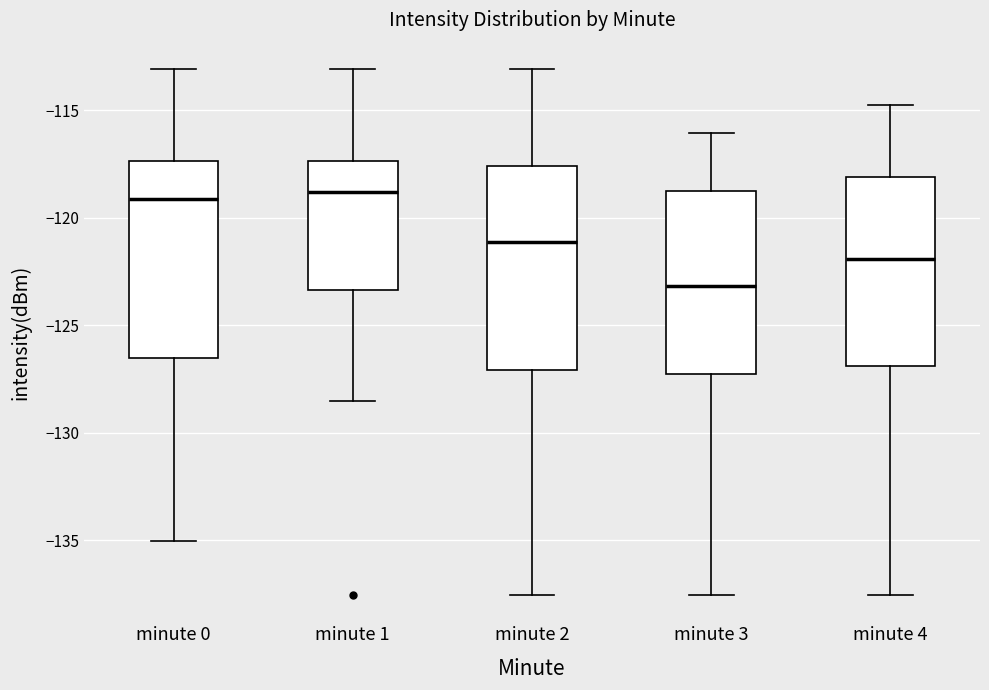

Where is the lower edge of the box for minute 1 on the y-axis? The values are not printed on the chart, so give them approximately, as read against the axis.

-123.5